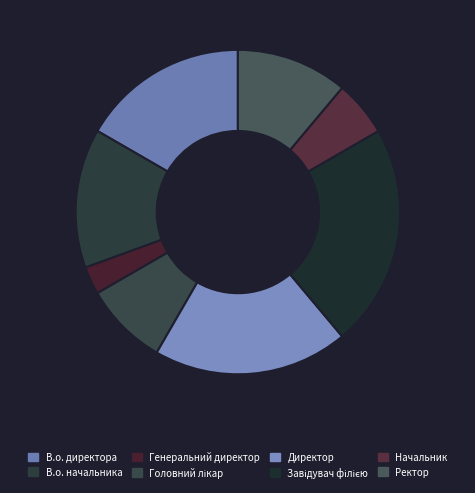

What is the smallest slice in the pie chart?

Генеральний директор